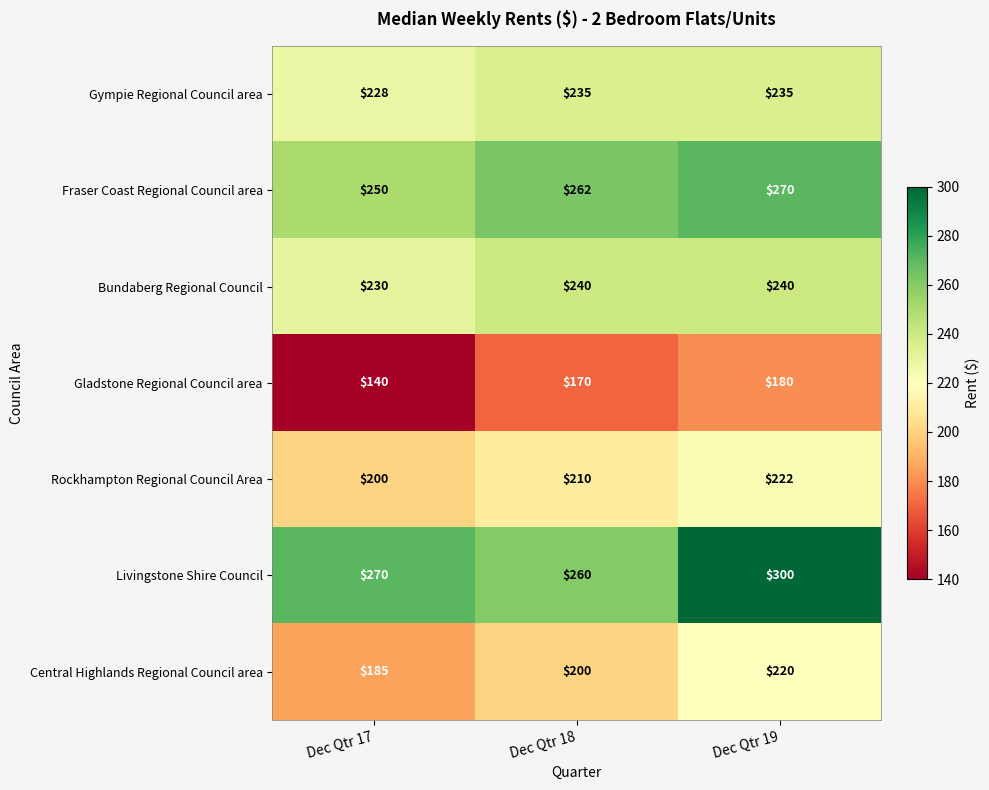

Rank the series by their maximum value, from highest to lowest.

Livingstone Shire Council, Fraser Coast Regional Council area, Bundaberg Regional Council, Gympie Regional Council area, Rockhampton Regional Council Area, Central Highlands Regional Council area, Gladstone Regional Council area